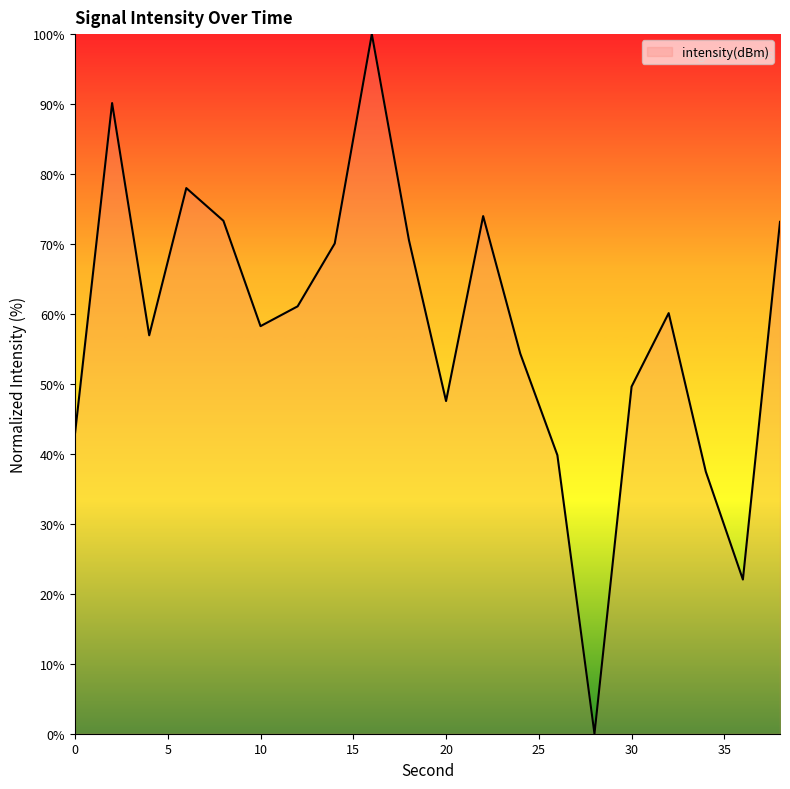

What is the maximum value shown in the chart?

100.0